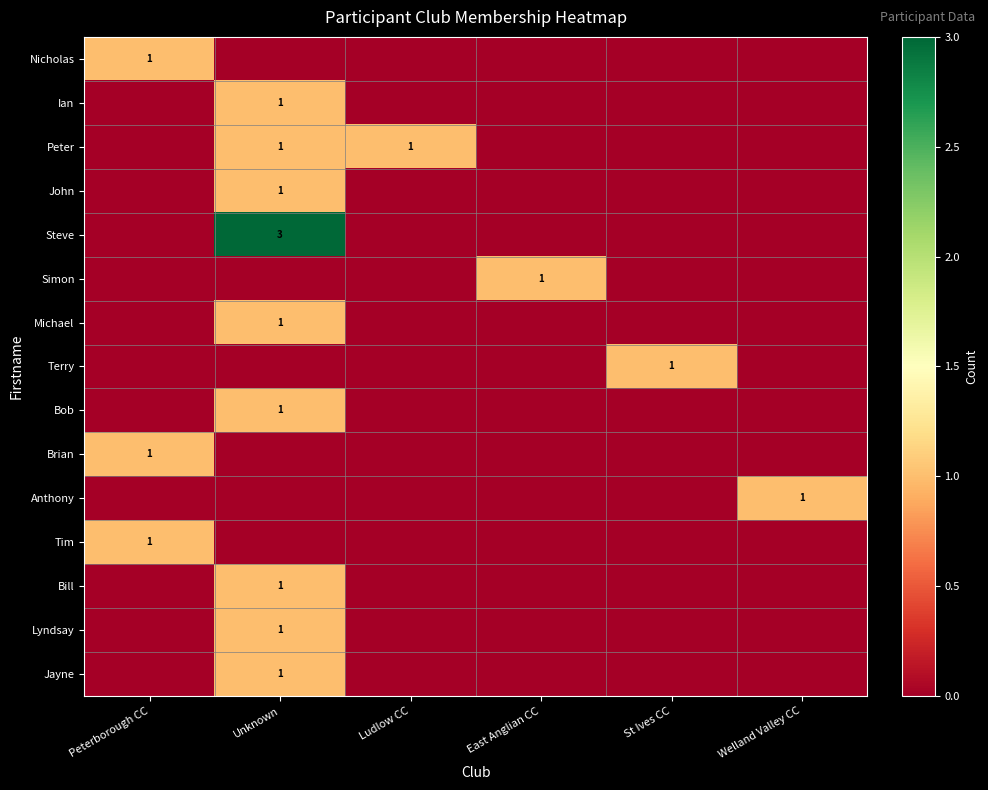

True or false: Brian has a value of 1 at Peterborough CC.

True